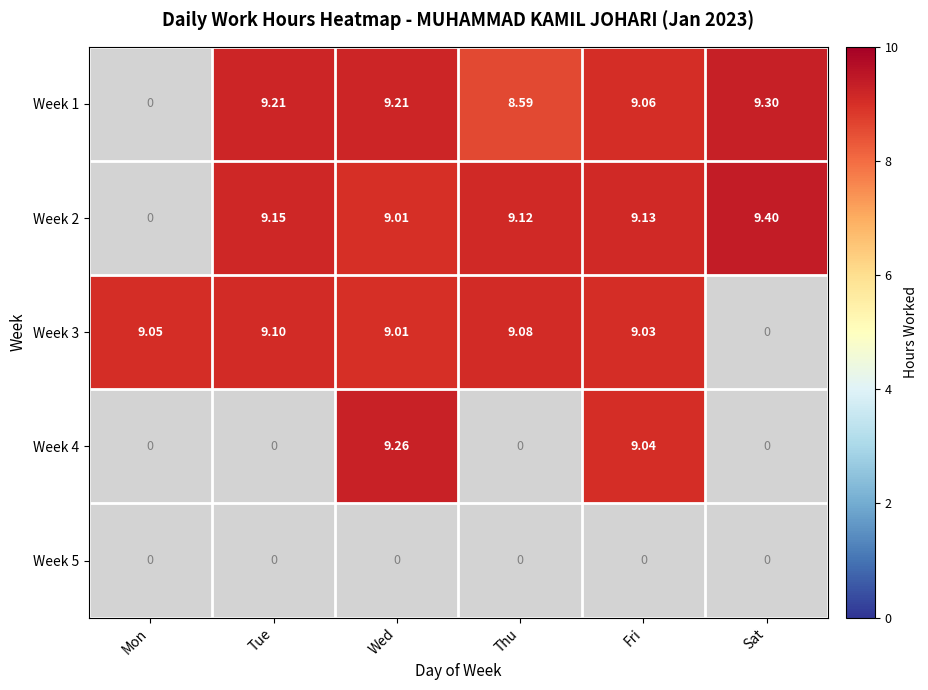

Is the value of Week 2 at Thu greater than the value of Week 1 at Thu?

Yes